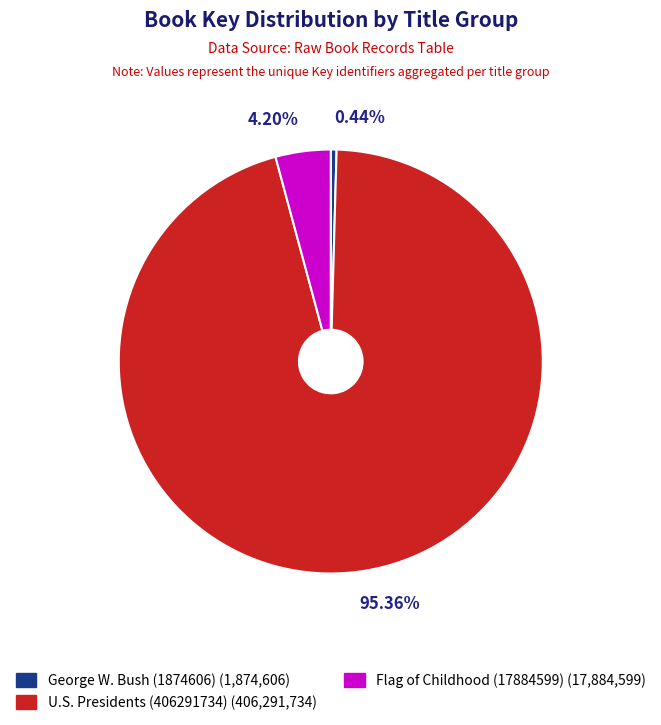

Which has a higher value, U.S. Presidents (406291734) or Flag of Childhood (17884599)?

U.S. Presidents (406291734)